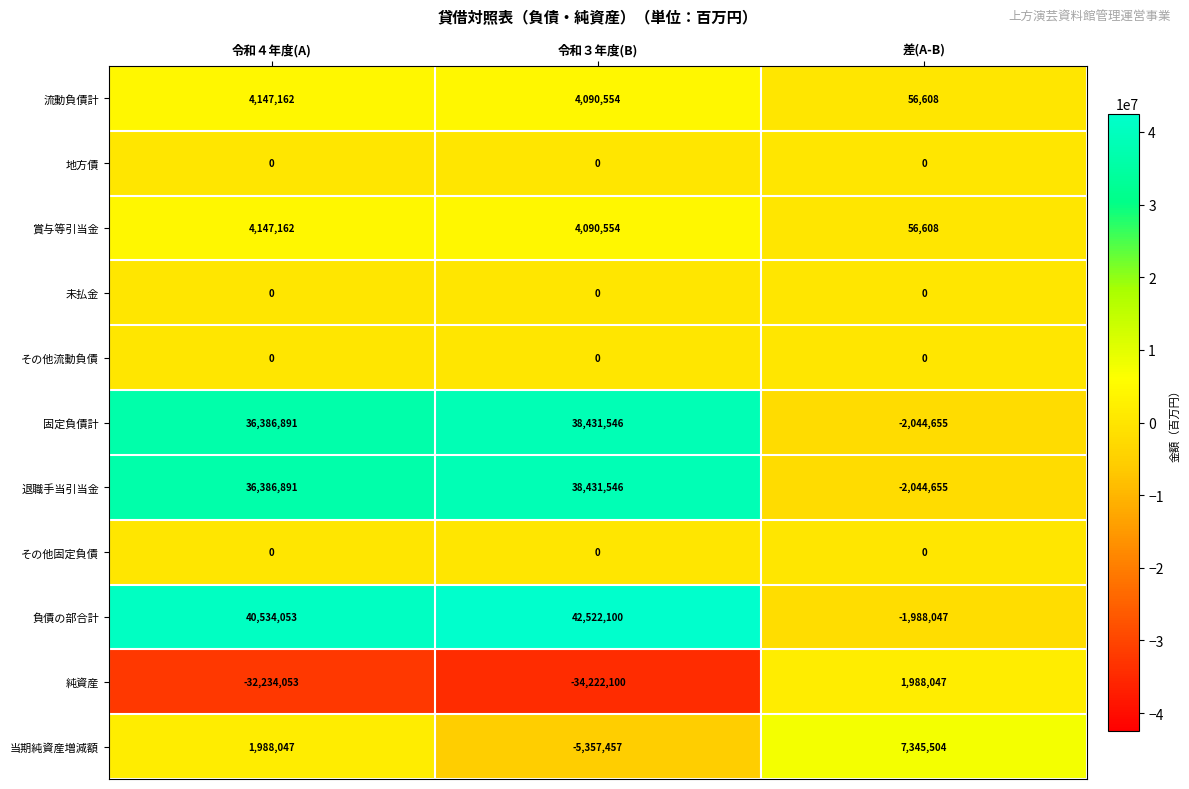

What is the spread (max minus min) of values at 令和４年度(A)?

72768106